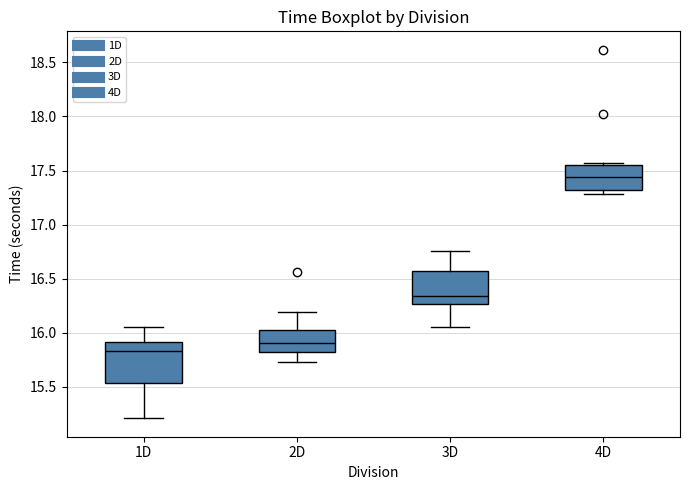

Where does the upper whisker of the box for 3D end on the y-axis? The values are not printed on the chart, so give them approximately, as read against the axis.

16.75